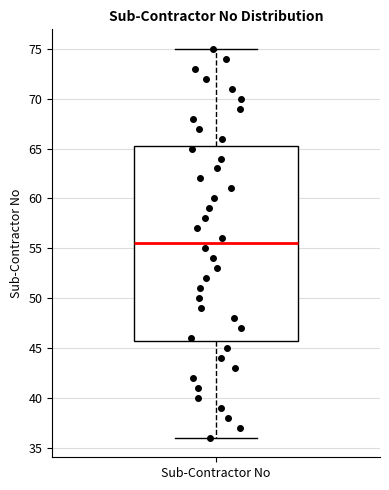

Transcribe this box plot: give where the median line is, the range the box spans, and where the two whiskers end, as read against the y-axis. The values are not printed on the chart, so give them approximately, as read against the axis.

median 55.5, box 46.0 to 65.5, whiskers 36.0 to 75.0